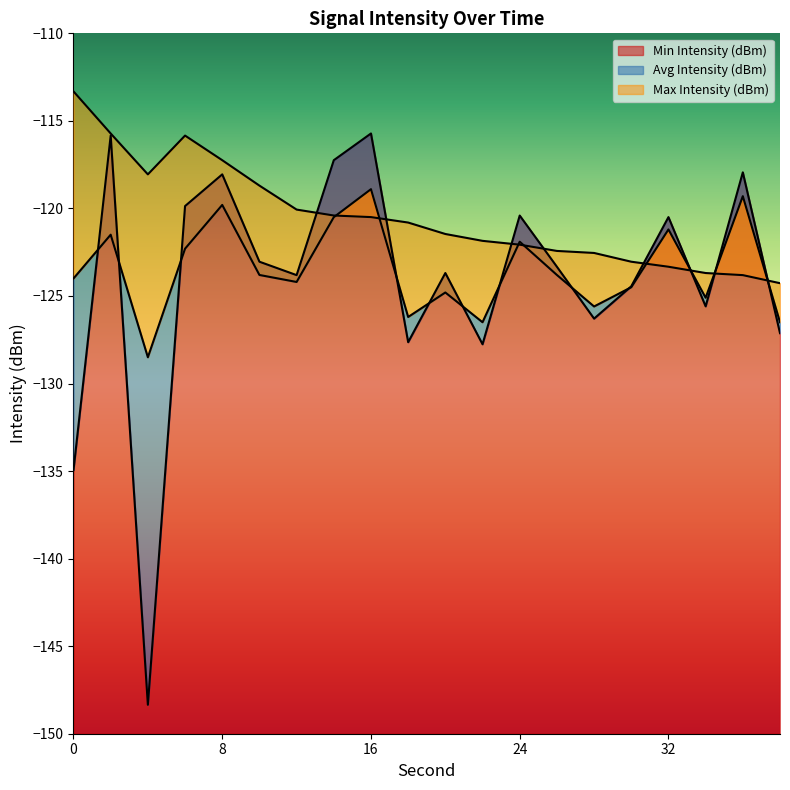

Does the chart display data point markers on the line(s)?

No